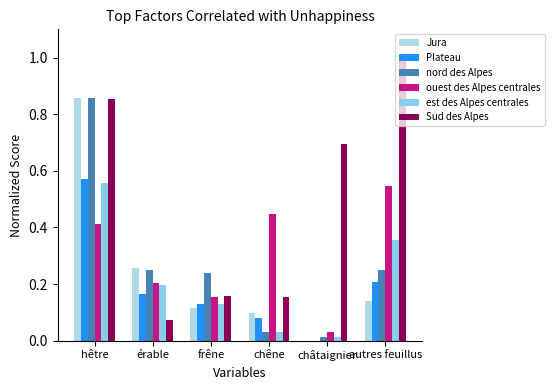

Rank the series at châtaignier from highest to lowest value.

Sud des Alpes, ouest des Alpes centrales, nord des Alpes, est des Alpes centrales, Jura, Plateau